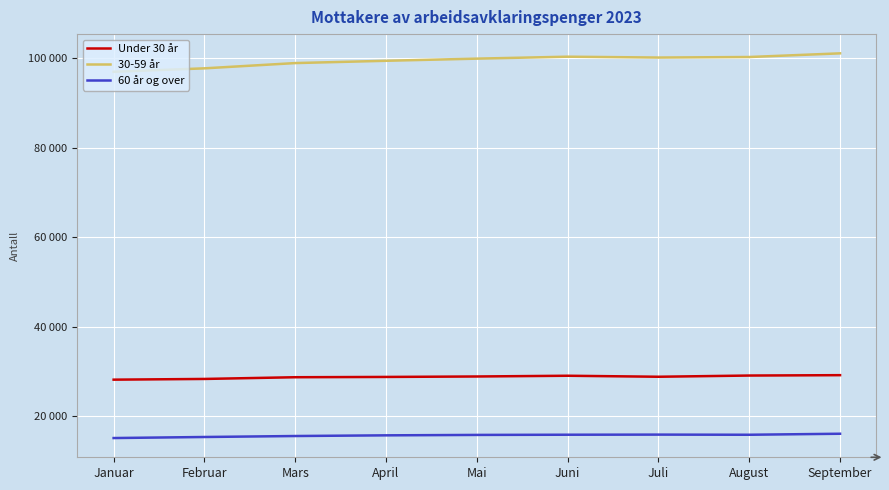

What are all the series names shown in the legend?

Under 30 år, 30-59 år, 60 år og over